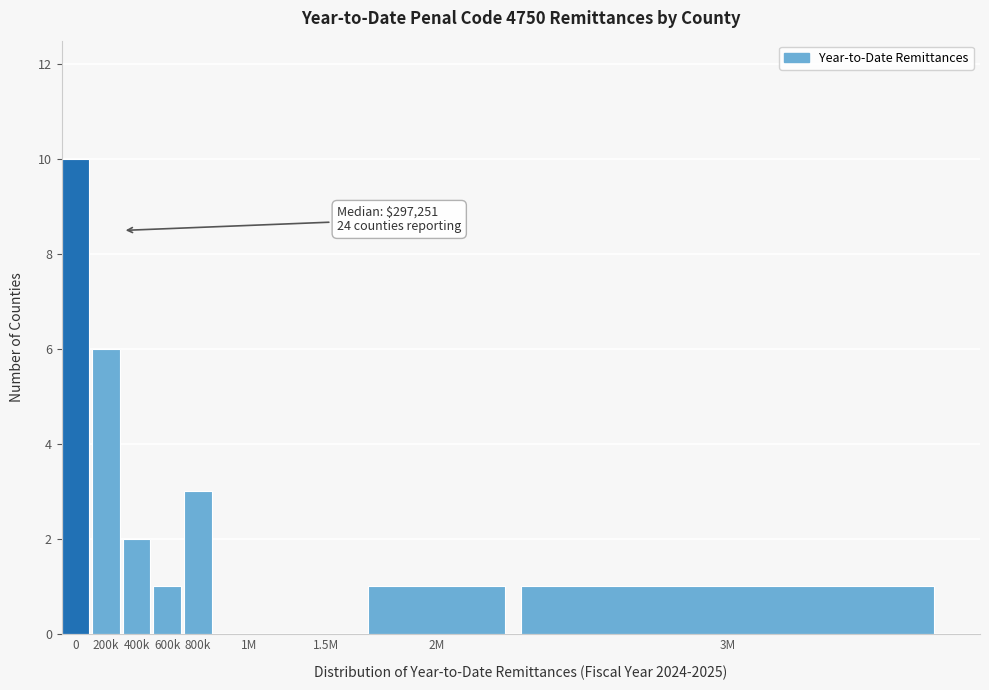

Reading left to right, list all the values displayed in this chart.

0=10	200k=6	400k=2	600k=1	800k=3	1M=0	1.5M=0	2M=1	3M=1